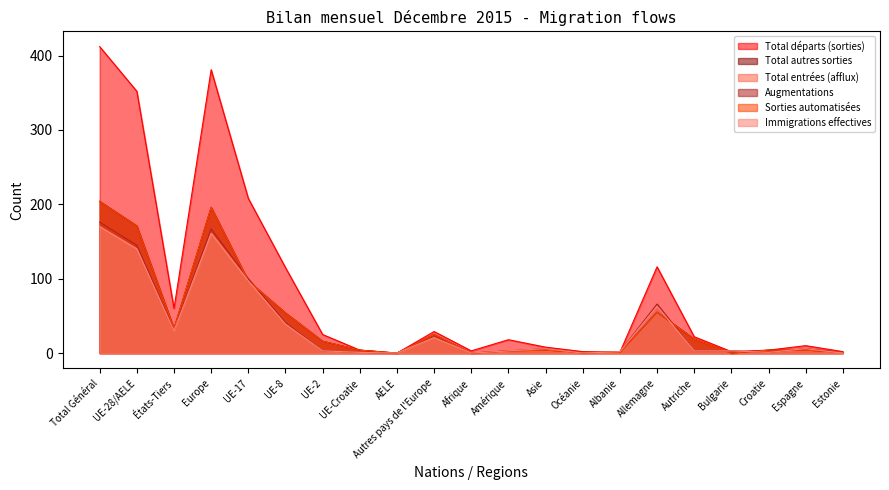

What is the label of the 10th point from the right?

Amérique